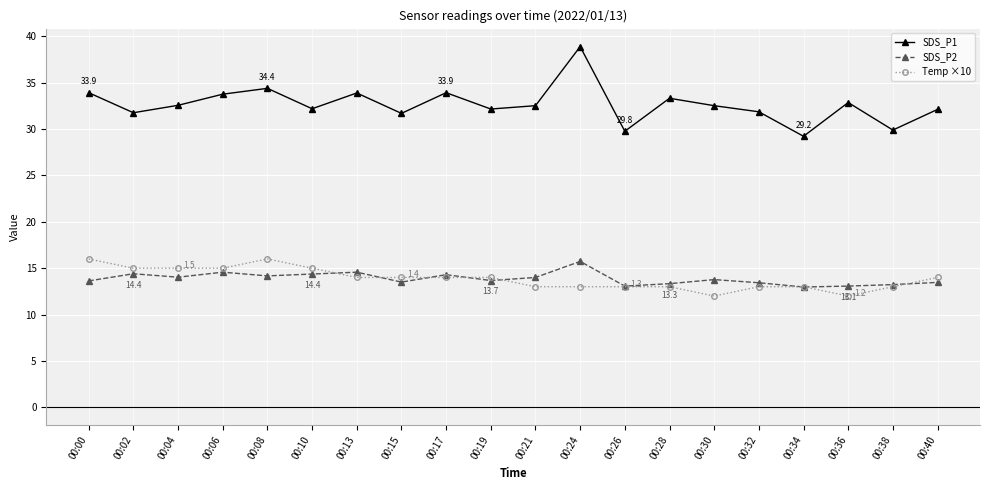

Which category has the highest value in the SDS_P2 series?

00:24